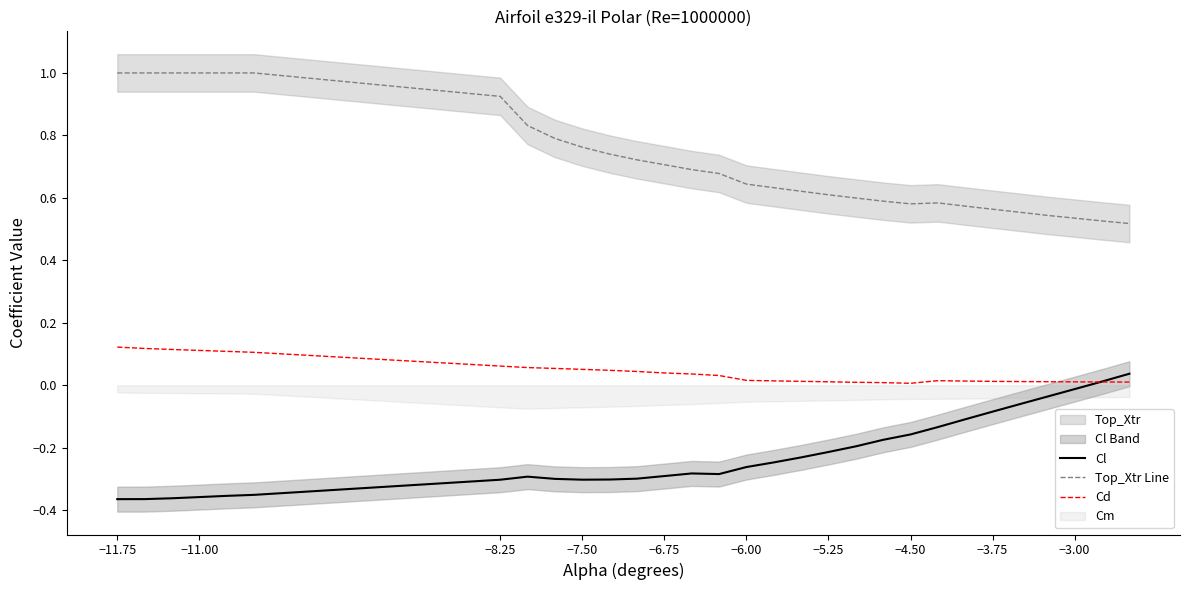

Reading left to right, extract all data points from this chart.

Cl: -0.4	-0.4	-0.4	-0.4	-0.4	-0.4	-0.3	-0.3	-0.3	-0.3	-0.3	-0.3	-0.3	-0.3	-0.3	-0.3	-0.2	-0.2	-0.2	-0.2	-0.2	-0.2	-0.1	-0.1	-0.1	-0.1	-0.0	-0.0	0.0	0.0
Top_Xtr Line: 1.0	1.0	1.0	1.0	1.0	1.0	0.9	0.8	0.8	0.8	0.7	0.7	0.7	0.7	0.7	0.6	0.6	0.6	0.6	0.6	0.6	0.6	0.6	0.6	0.6	0.6	0.5	0.5	0.5	0.5
Cd: 0.1	0.1	0.1	0.1	0.1	0.1	0.1	0.1	0.1	0.1	0.0	0.0	0.0	0.0	0.0	0.0	0.0	0.0	0.0	0.0	0.0	0.0	0.0	0.0	0.0	0.0	0.0	0.0	0.0	0.0